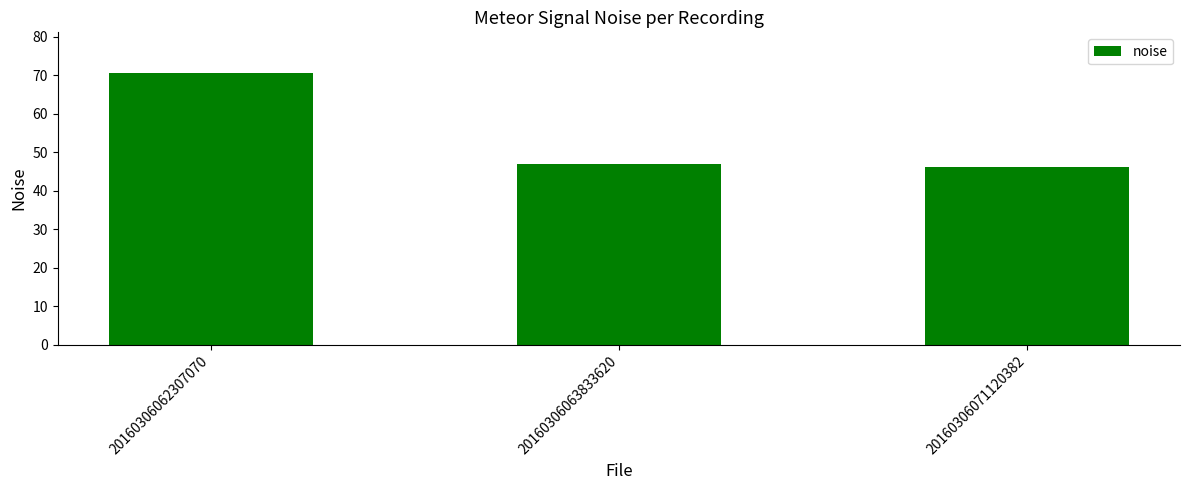

Which category has the highest value across all series?

20160306062307070